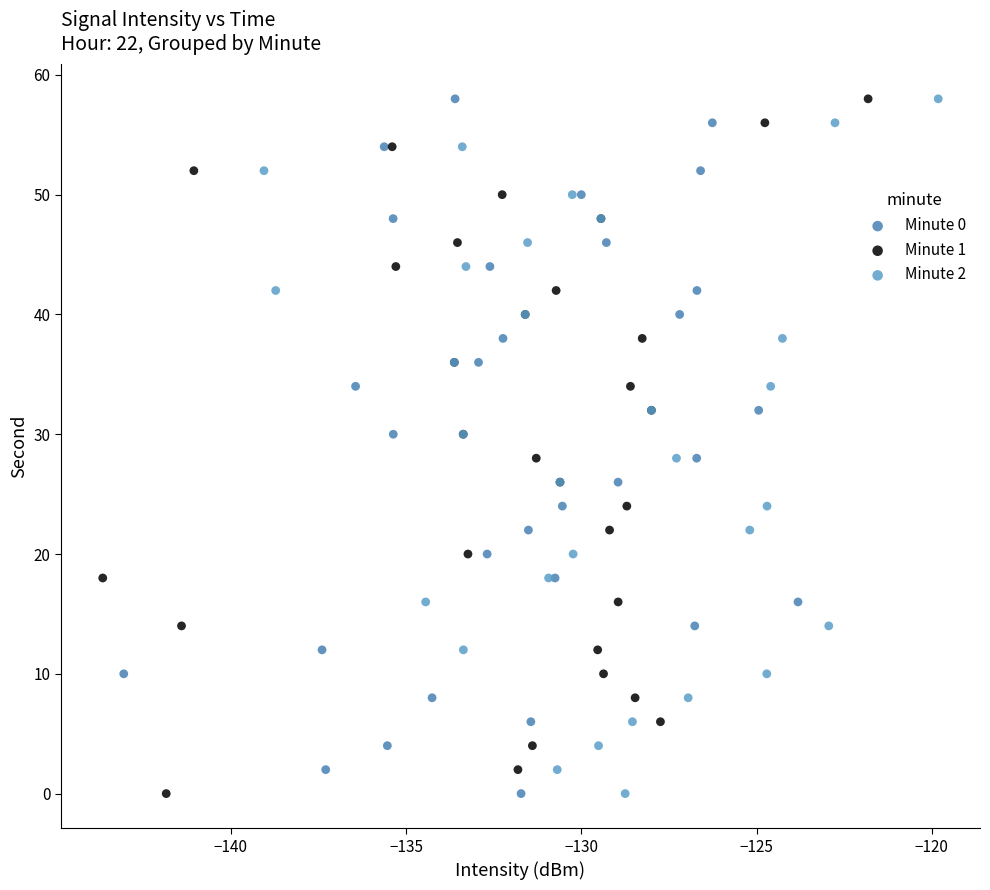

What are all the series names shown in the legend?

Minute 0, Minute 1, Minute 2